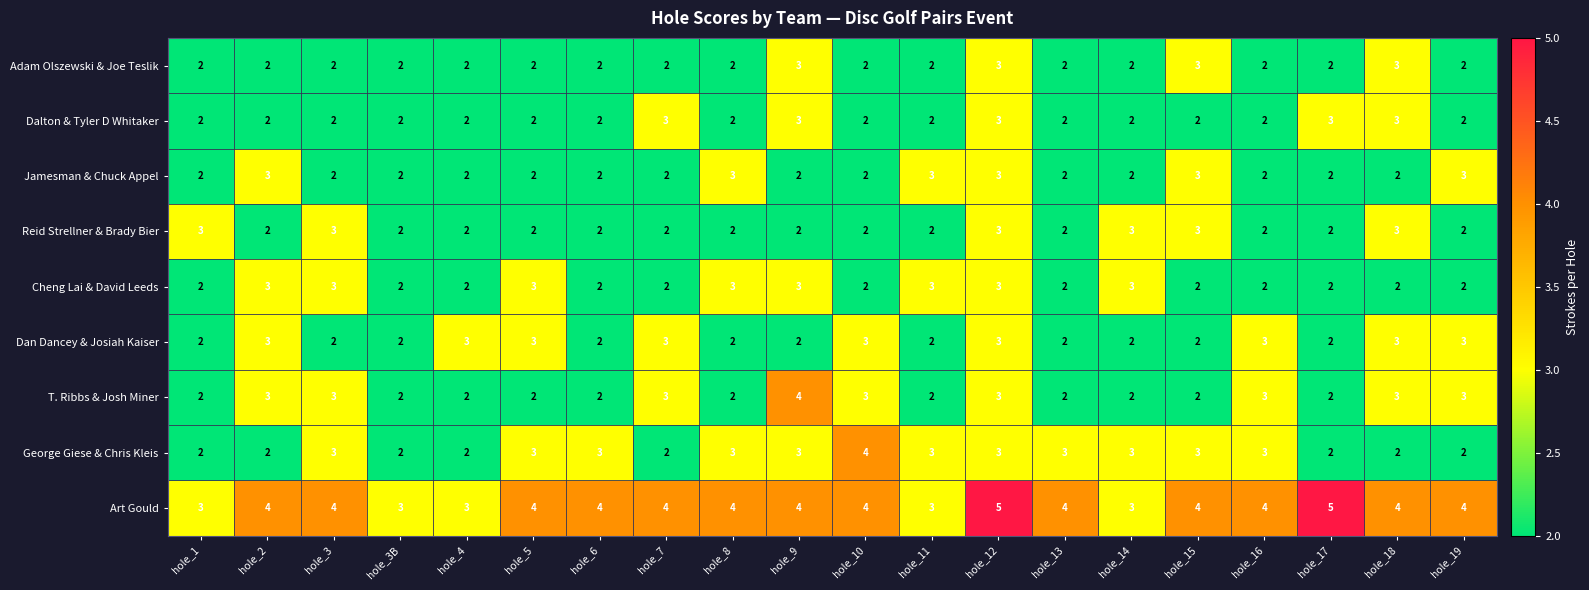

At which category is the sum across all series the highest?

hole_12